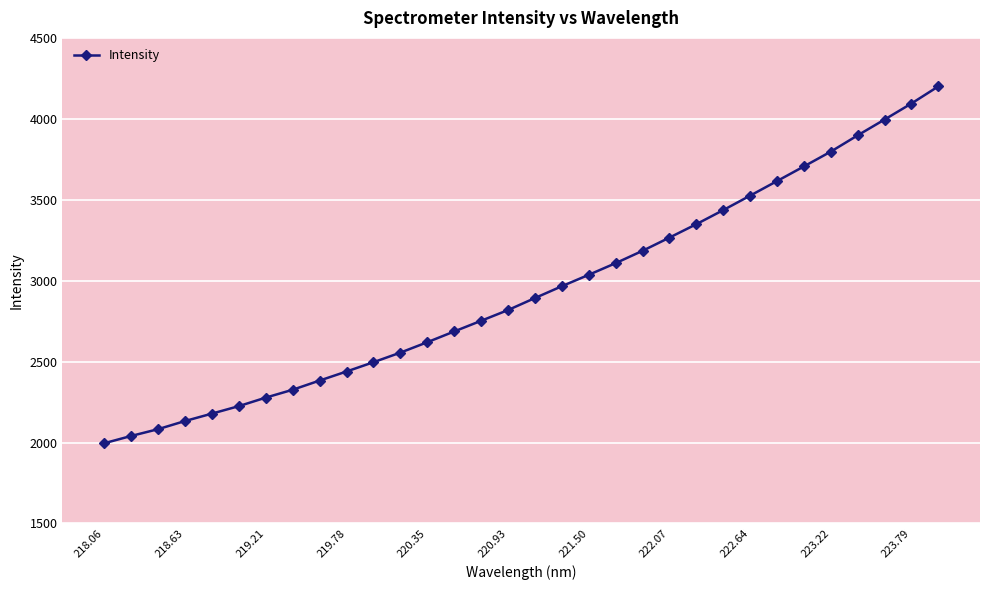

What is the average value?

2939.9